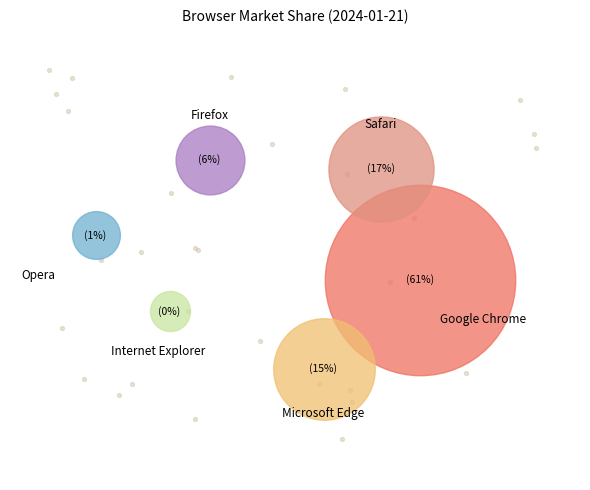

What percentage is the Opera slice, to the nearest percent?

1%